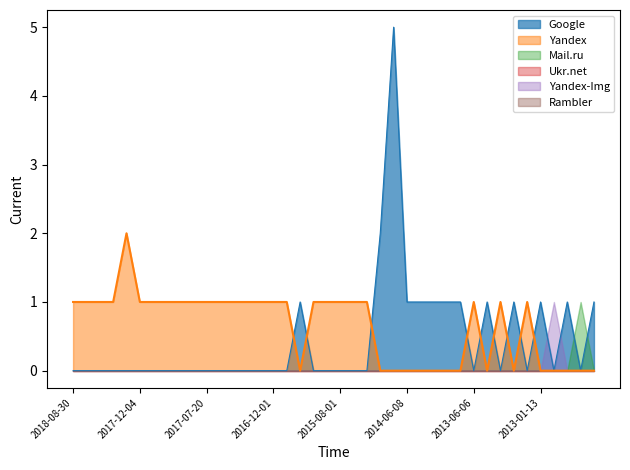

How many positive values does the Google series have?

13